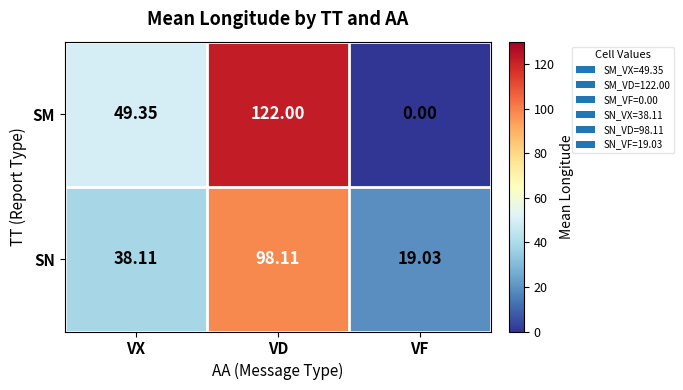

What is the total value across all series at VX?

87.5